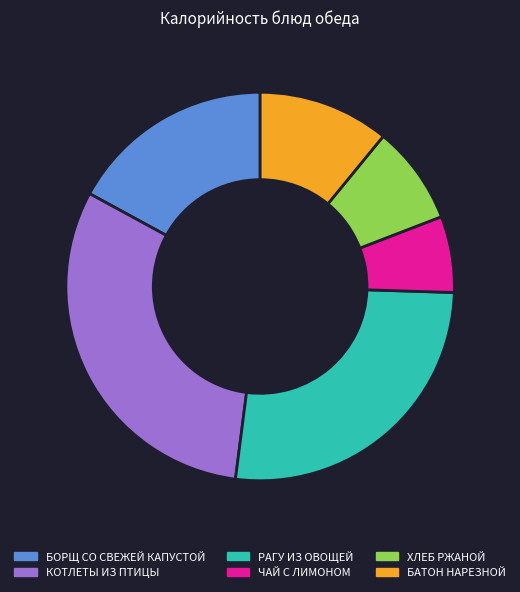

Is the sum of БАТОН НАРЕЗНОЙ and ЧАЙ С ЛИМОНОМ greater than half?

No